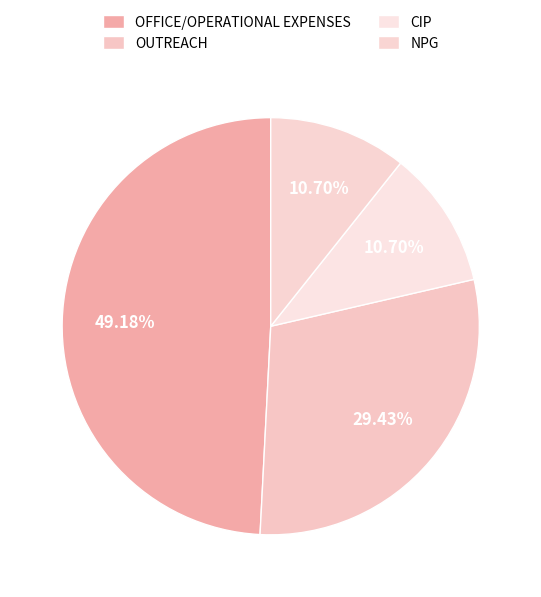

How many segments does this pie chart have?

4